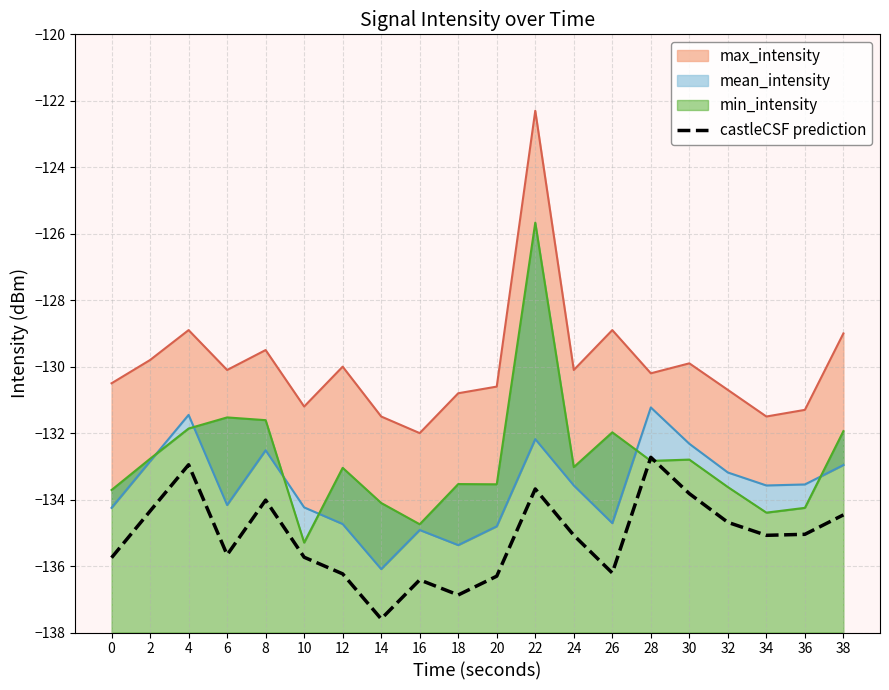

Is it true that the value at 22 is -91.6?

False